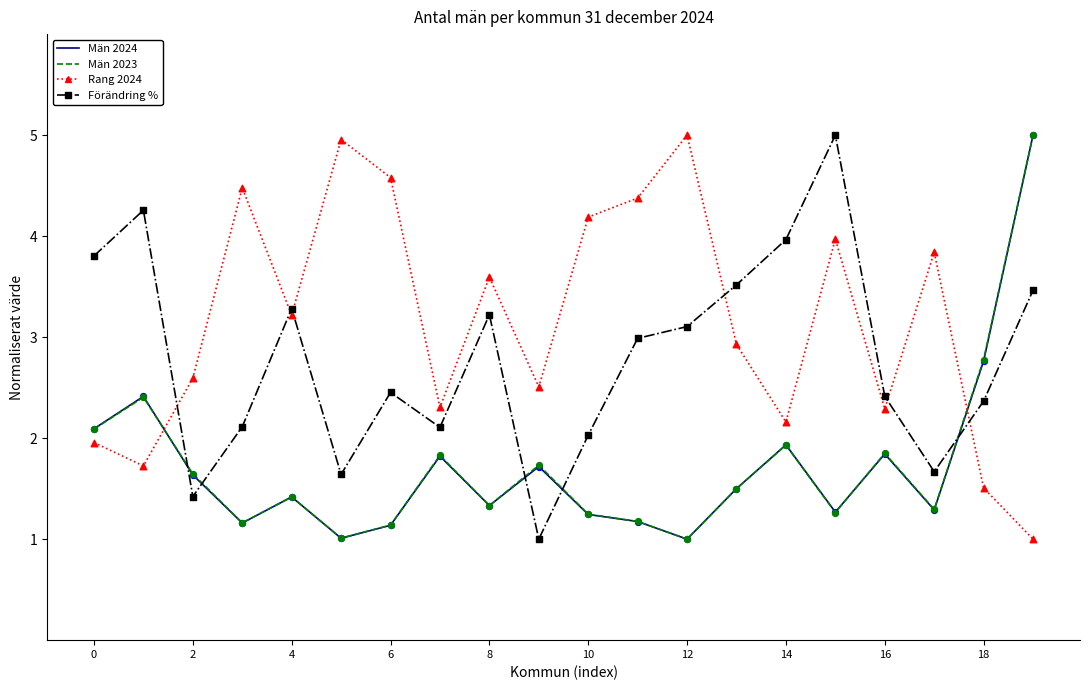

At how many categories does at least one series exceed 1?

20